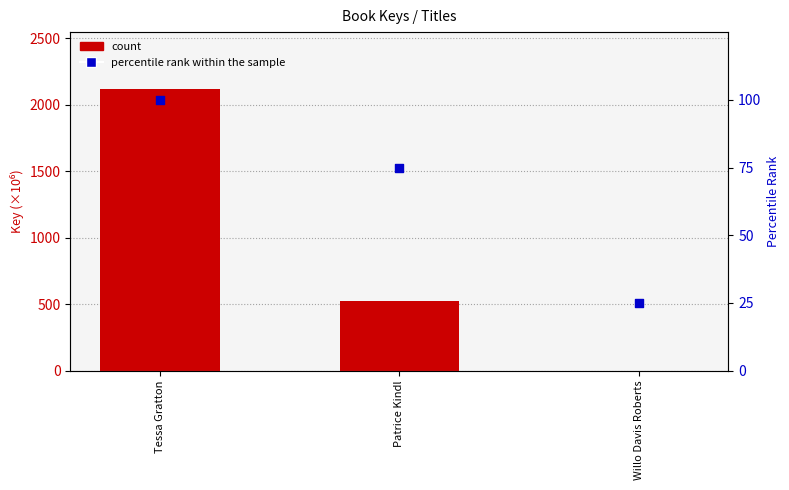

What is the total value across all series at Willo Davis Roberts?

25.3